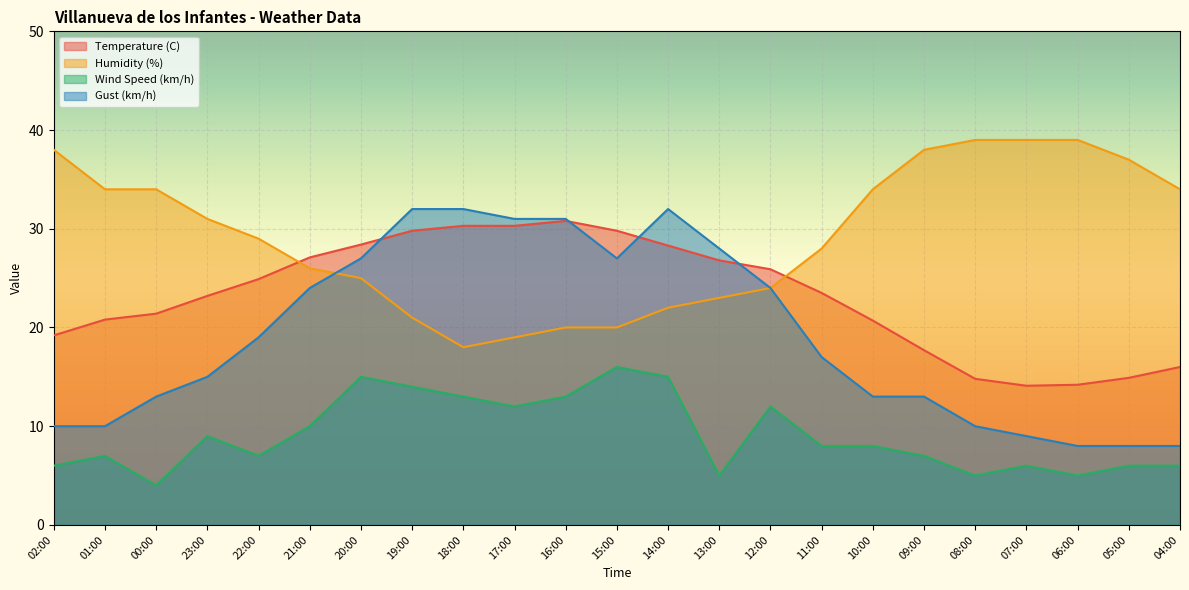

Which series has the largest range (max minus min)?

Gust (km/h)